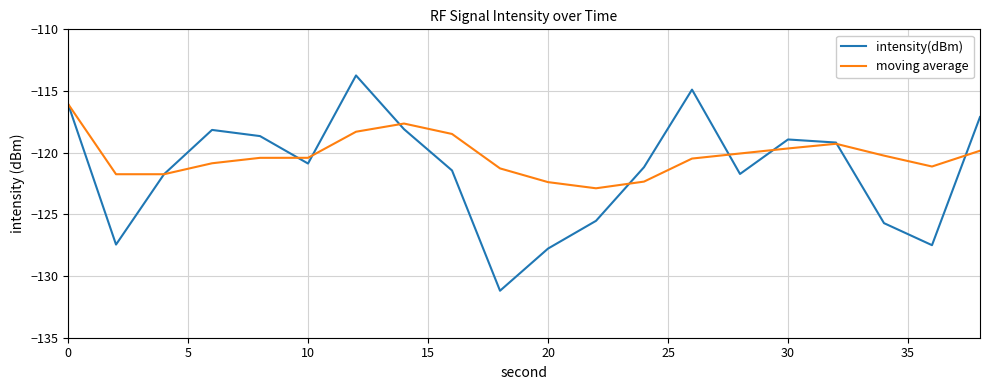

Which series ends up on top after the final intersection of moving average and intensity(dBm)?

intensity(dBm)